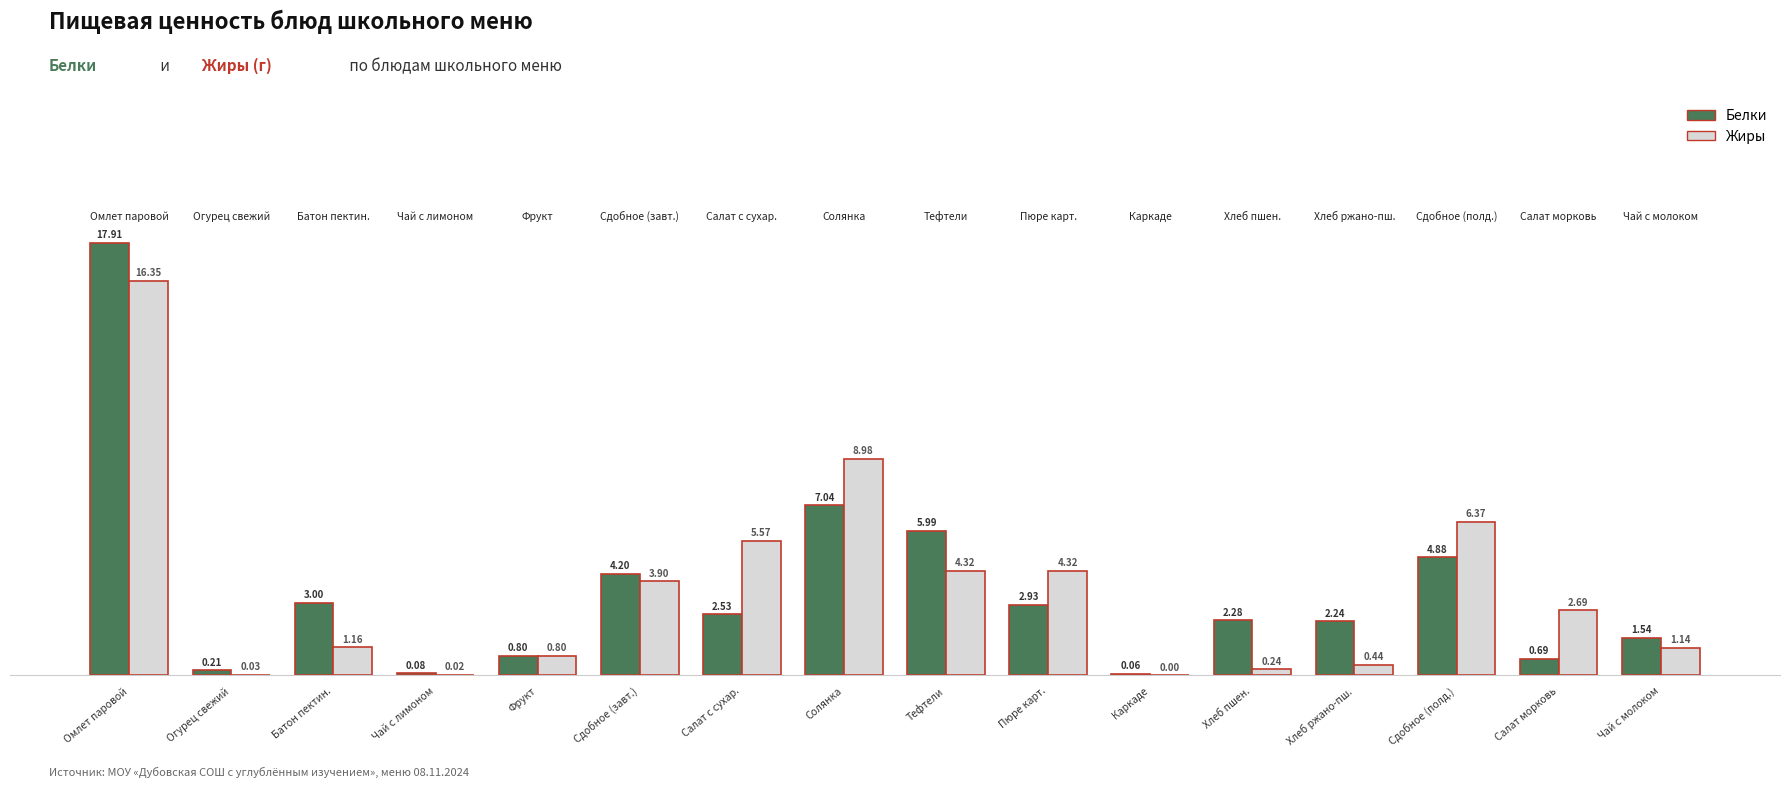

What is the sum of the Белки values at Салат морковь and Салат с сухар.?

3.2